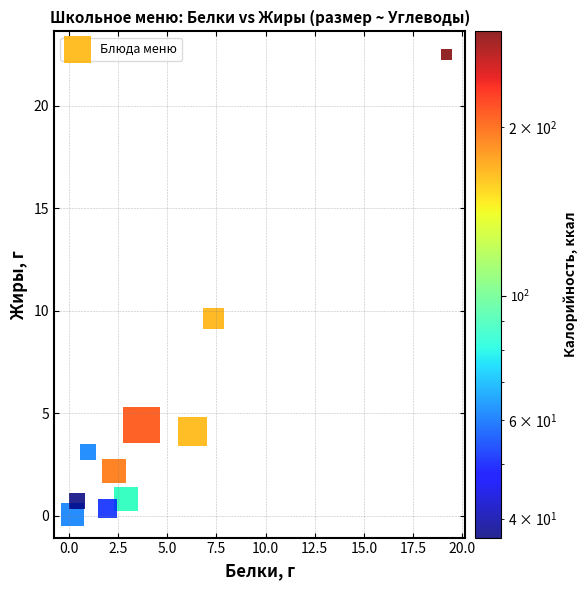

What Y value in the scatter plot is closest to 11?

9.6